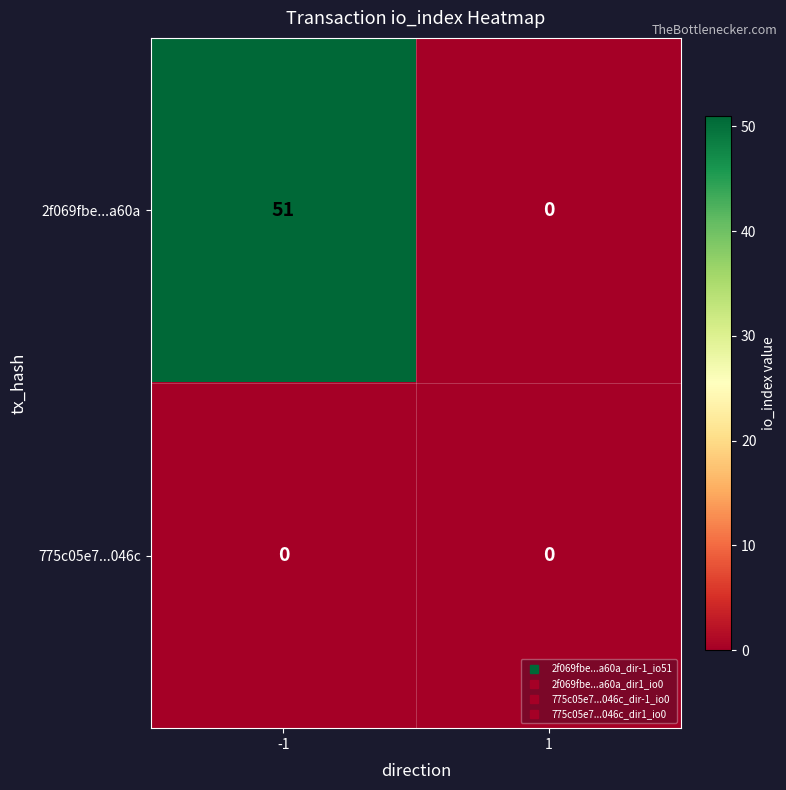

What is the greatest value displayed?

51